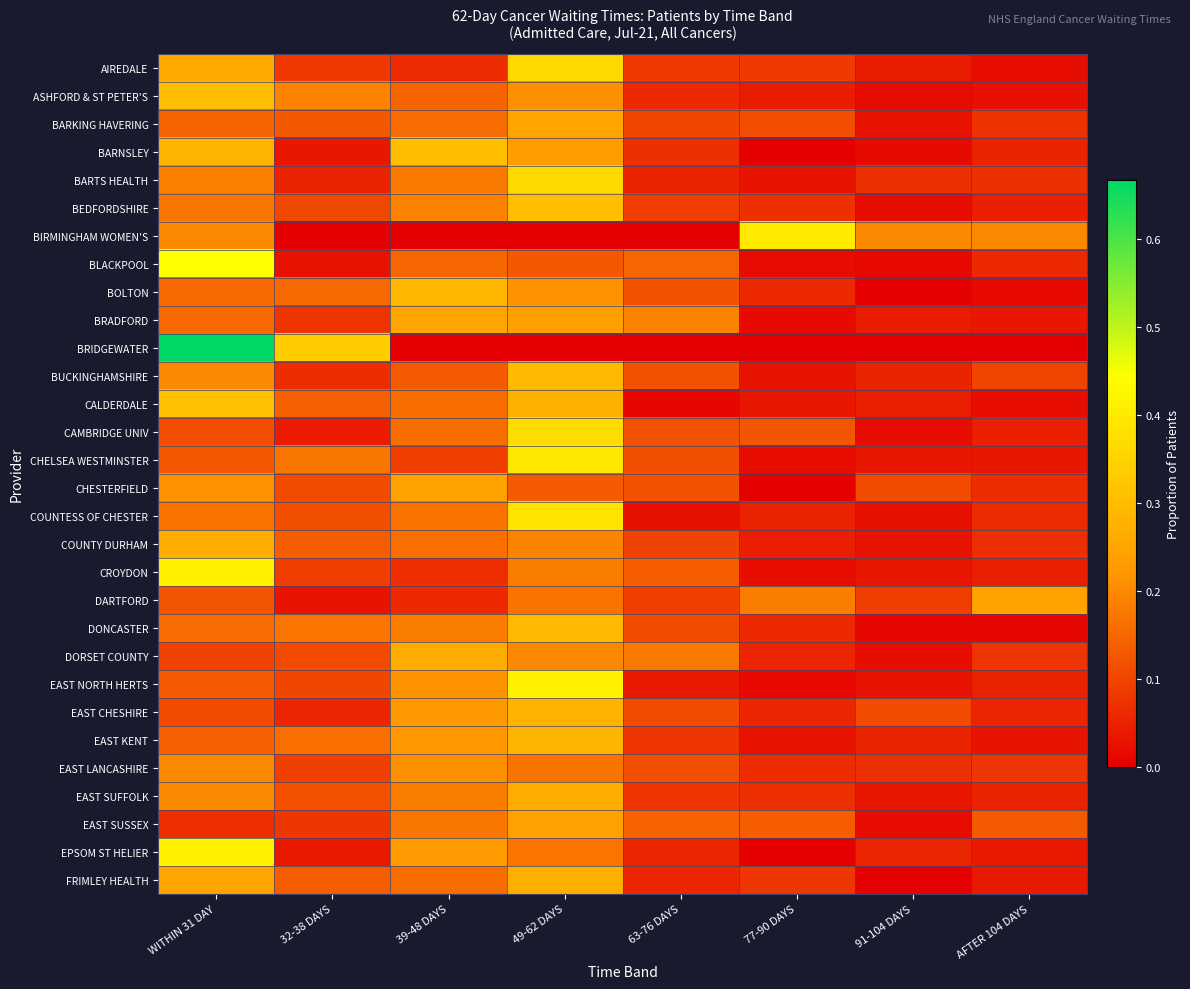

Count the number of data series in this chart.

30